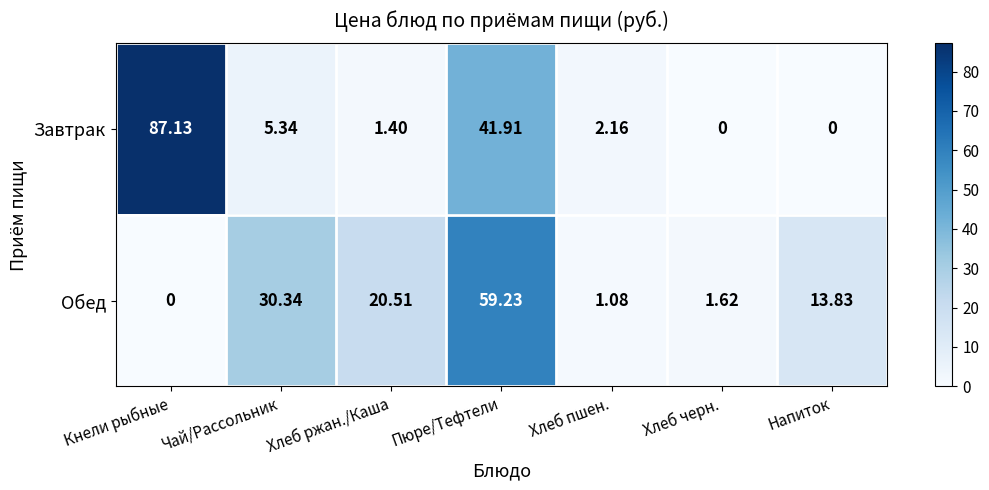

At which label does Обед first exceed 13?

Чай/Рассольник